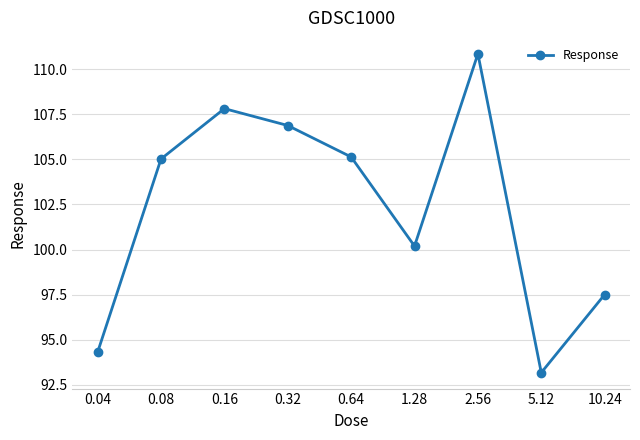

How many points are lower than both their immediate neighbors (excluding endpoints)?

2